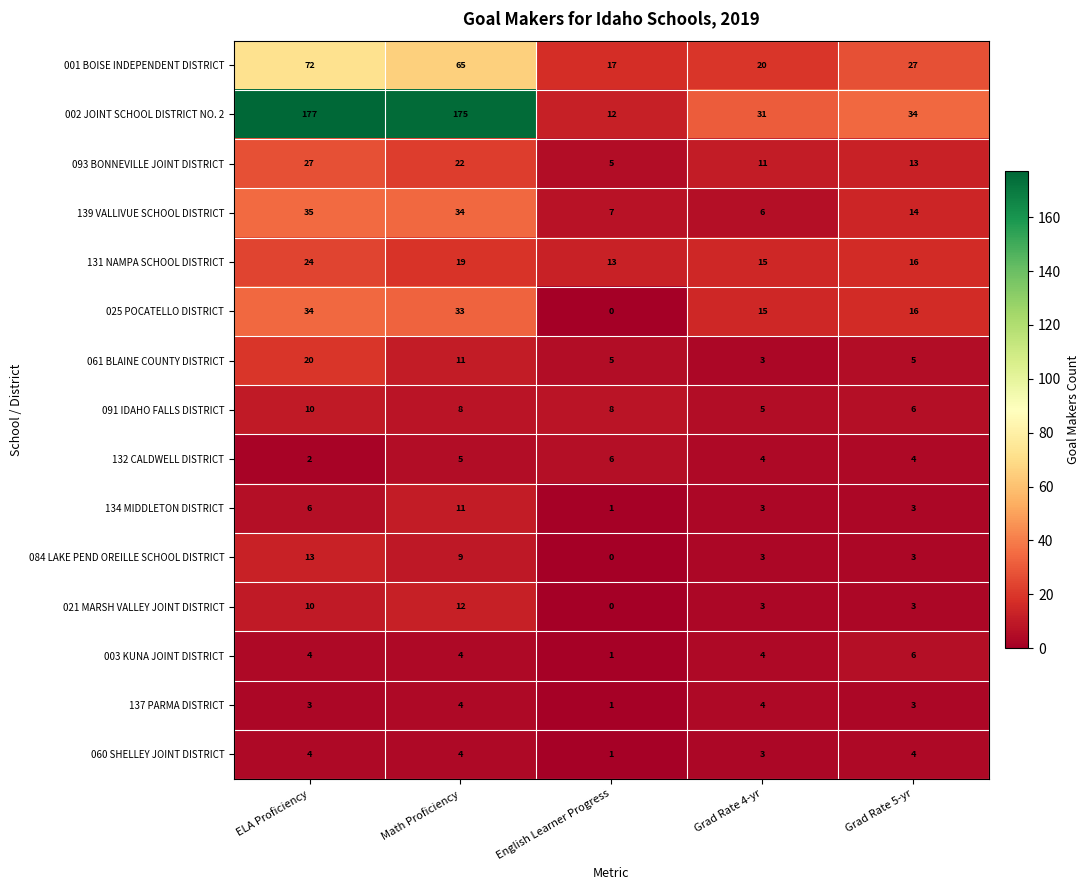

What is the difference between the second highest and second lowest values in the 061 BLAINE COUNTY DISTRICT series?

6